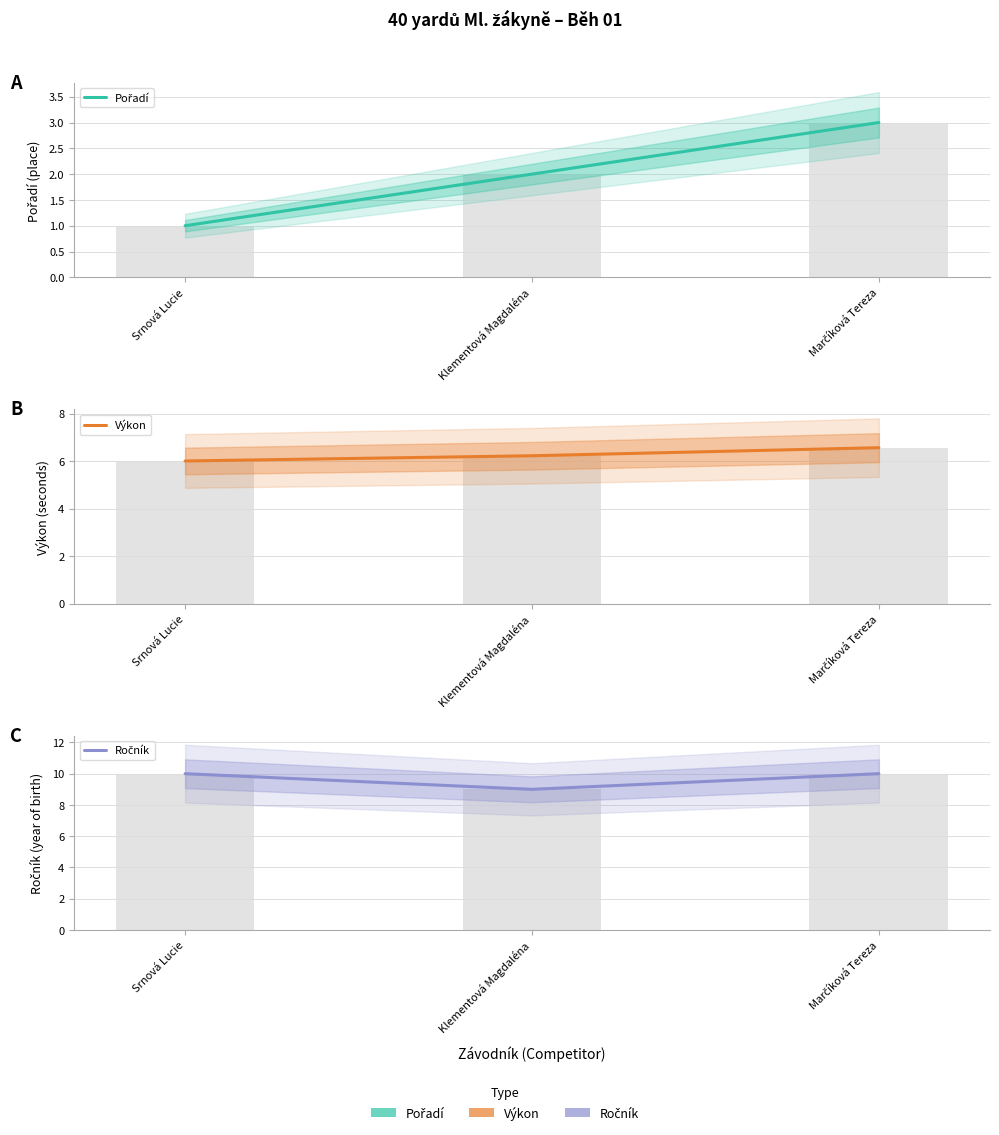

The value of Ročník at Klementová Magdaléna is 4.7. True or false?

False